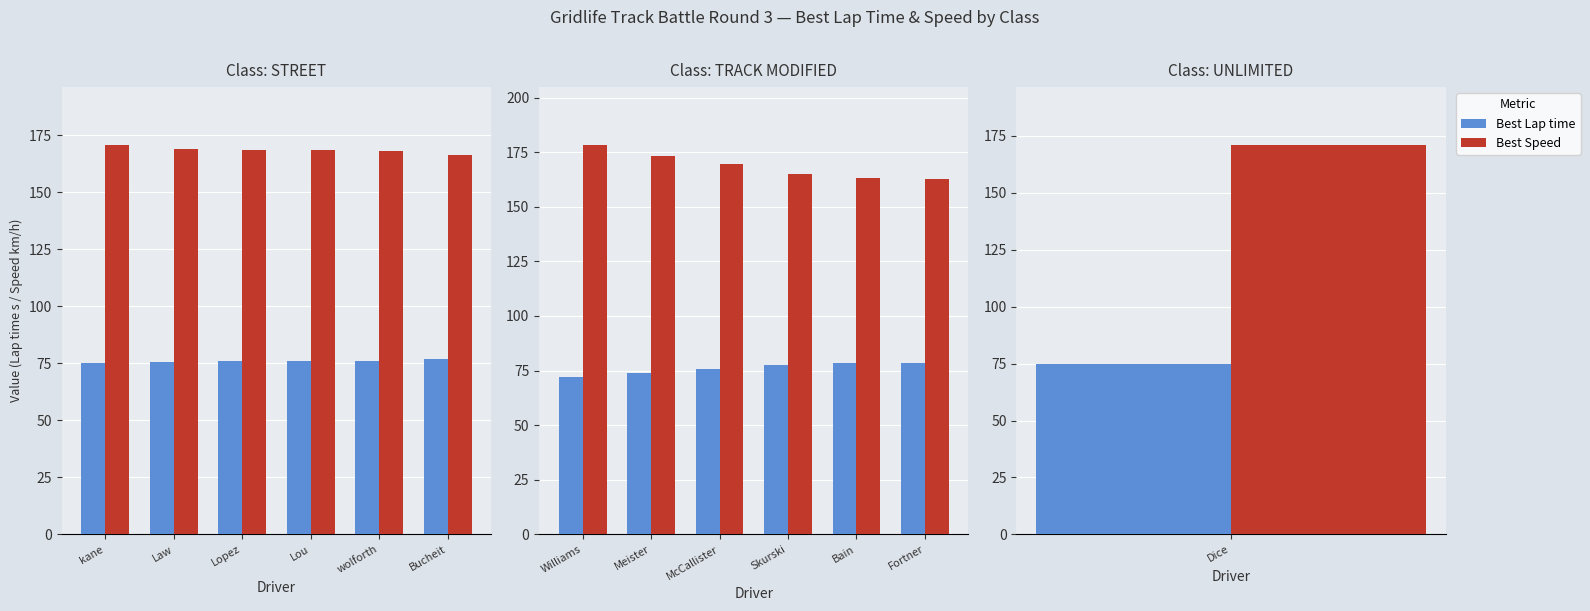

Is the value of Best Speed at Bain greater than the value of Best Lap time at Fortner?

Yes